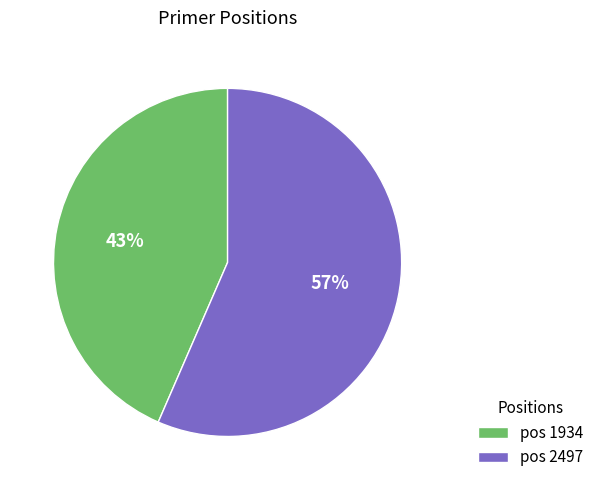

Count the number of slices in the pie.

2